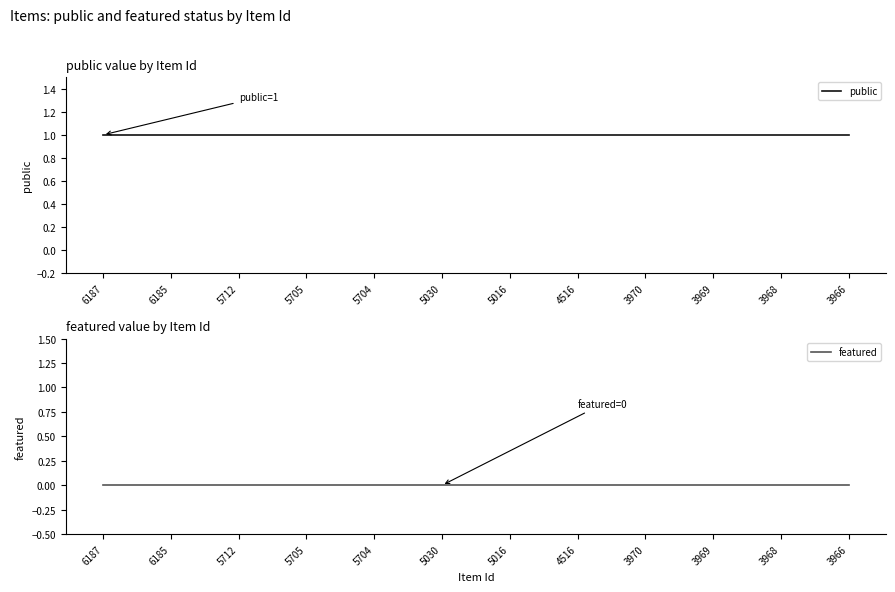

Is the value of featured at 3969 greater than the value of public at 3968?

No